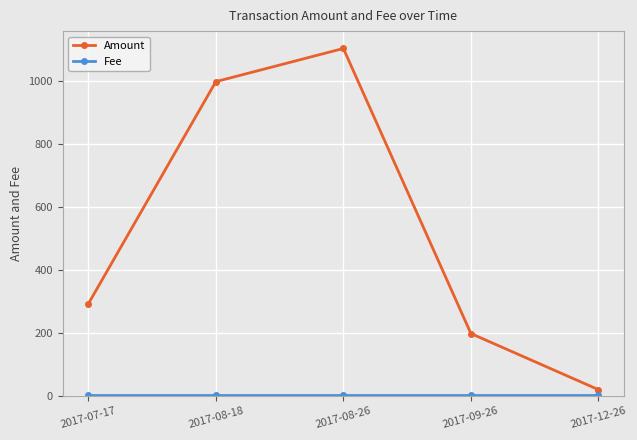

What is the average value of the Amount series?

521.4